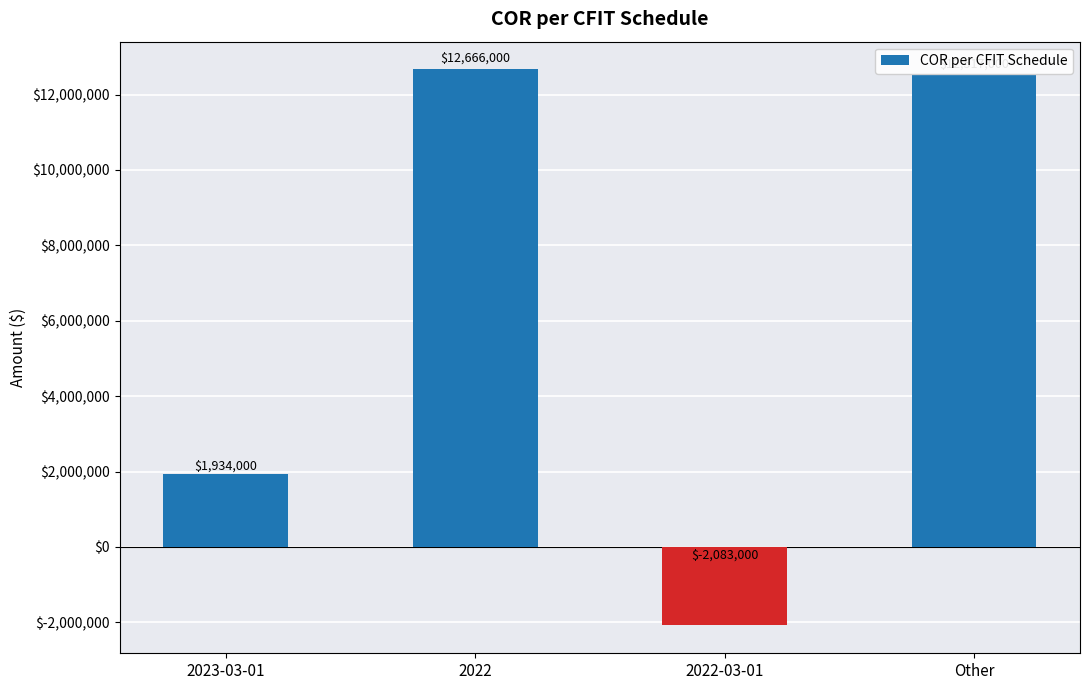

Is it true that the value at Other is 3932889?

False